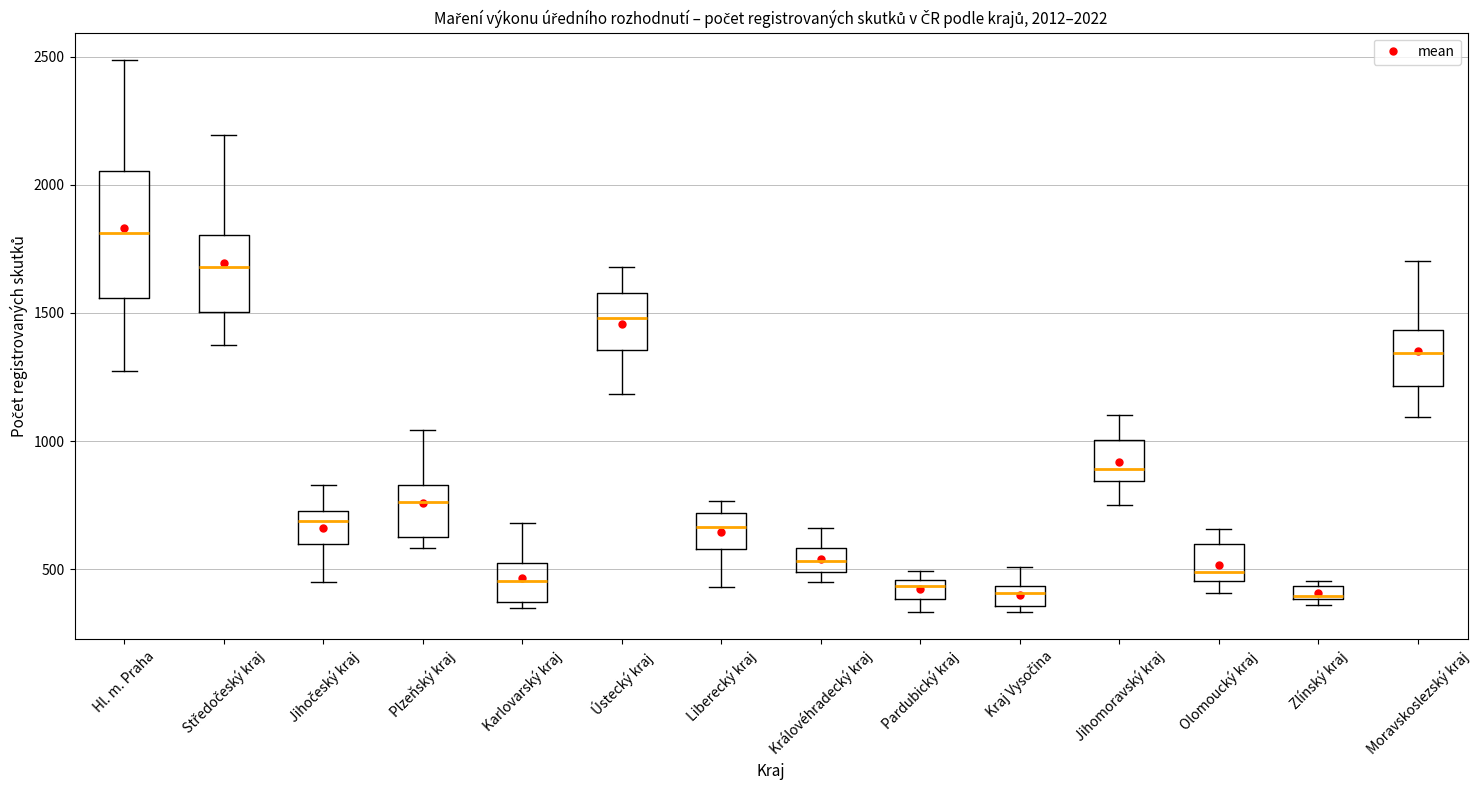

Which box is the tallest, from its lower edge to its upper edge?

Hl. m. Praha